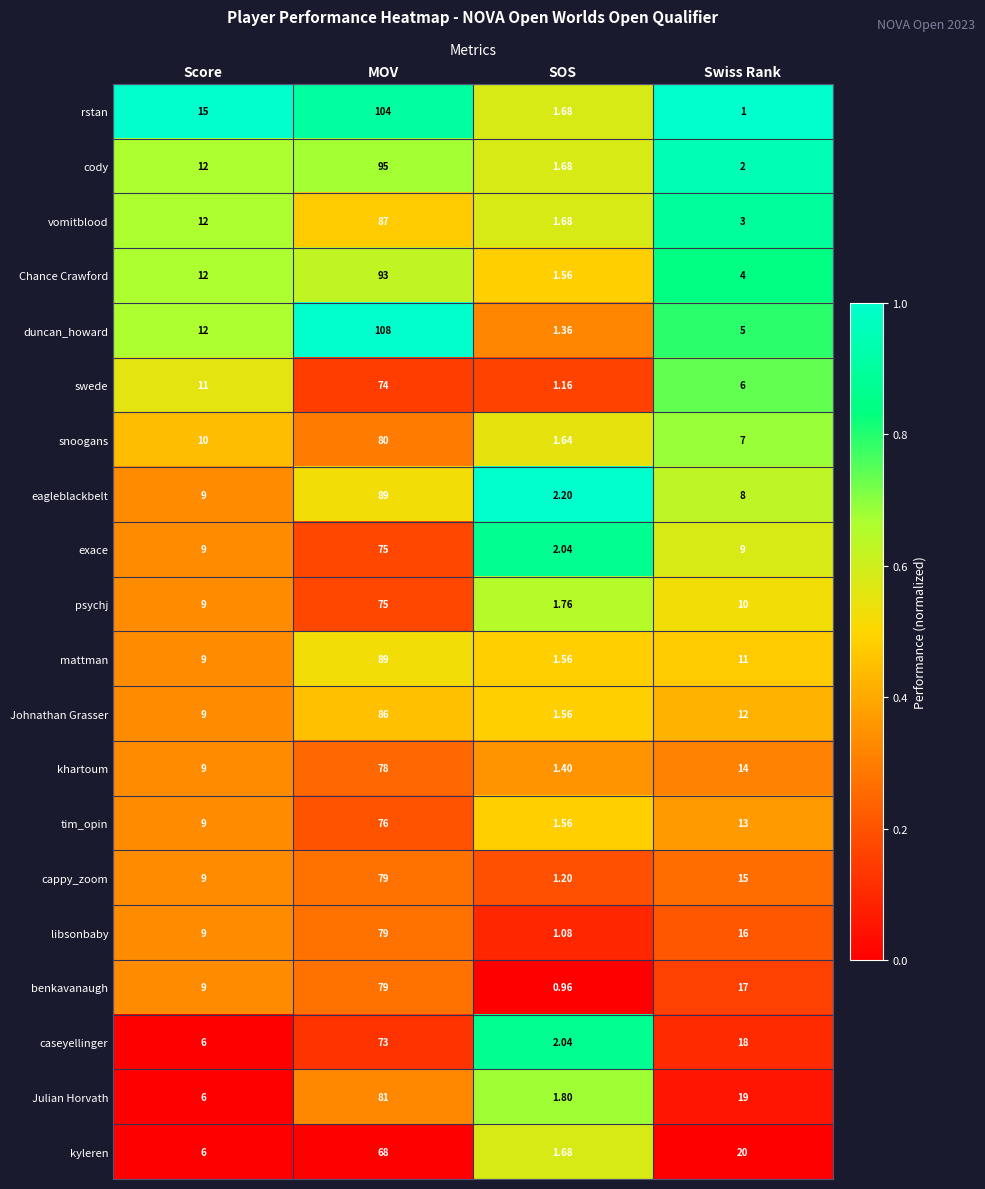

Rank the categories by snoogans value from lowest to highest.

SOS, Swiss Rank, Score, MOV